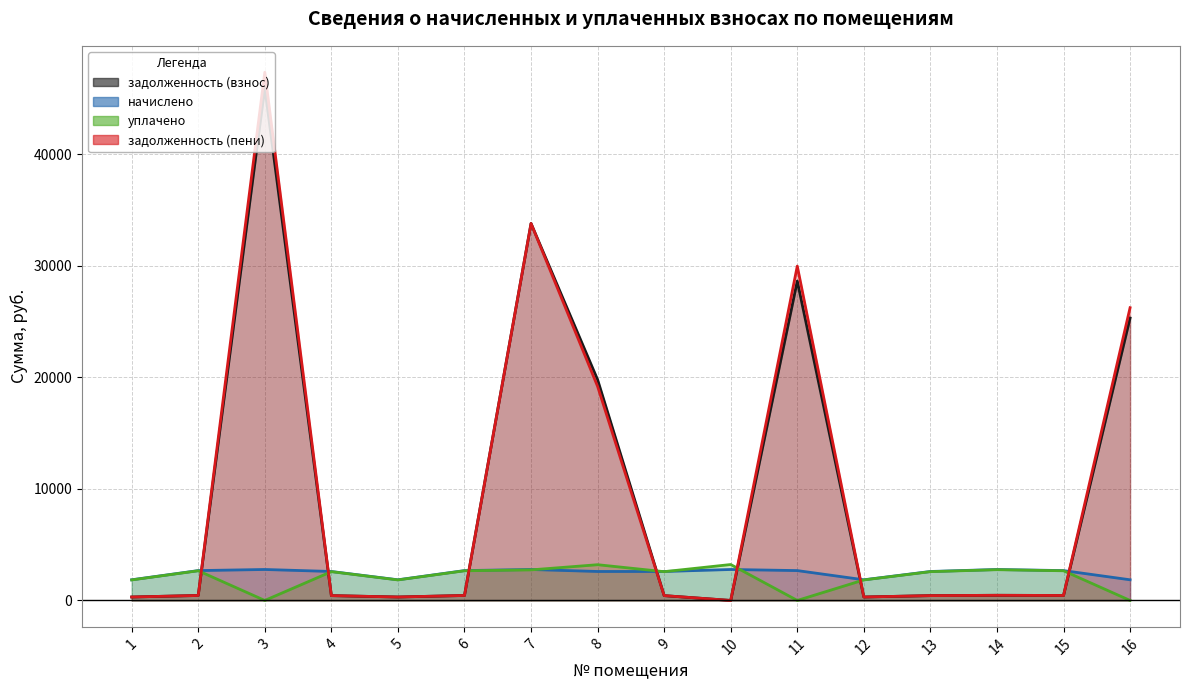

Reading left to right, transcribe all the data shown in this chart.

задолженность (взнос): 308.8	446.3	45972.3	433.0	308.8	446.3	33801.5	19792.8	433.0	0.0	28640.6	308.8	433.0	462.7	446.3	25321.0
начислено: 1853.0	2677.9	2776.4	2597.8	1853.0	2677.9	2776.4	2597.8	2597.8	2776.4	2677.9	1853.0	2597.8	2776.4	2677.9	1853.0
уплачено: 1841.2	2661.7	0.0	2581.4	1841.2	2660.9	2741.2	3205.0	2581.4	3221.5	0.0	1841.2	2581.4	2758.8	2660.9	0.0
задолженность (пени): 308.8	445.5	47360.5	433.0	308.8	446.3	33801.5	19191.7	433.0	0.0	29979.5	308.8	433.0	462.7	446.3	26247.5